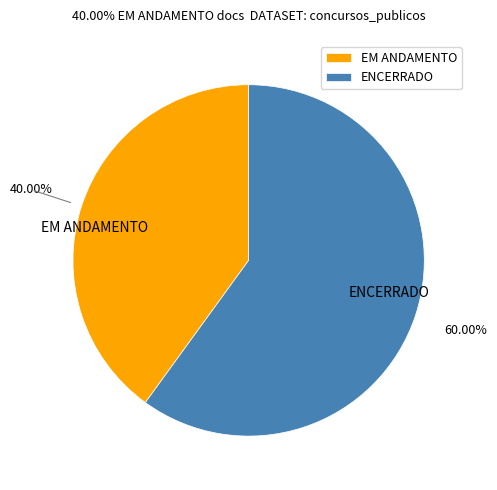

Do EM ANDAMENTO and ENCERRADO together represent more than half of the pie?

Yes